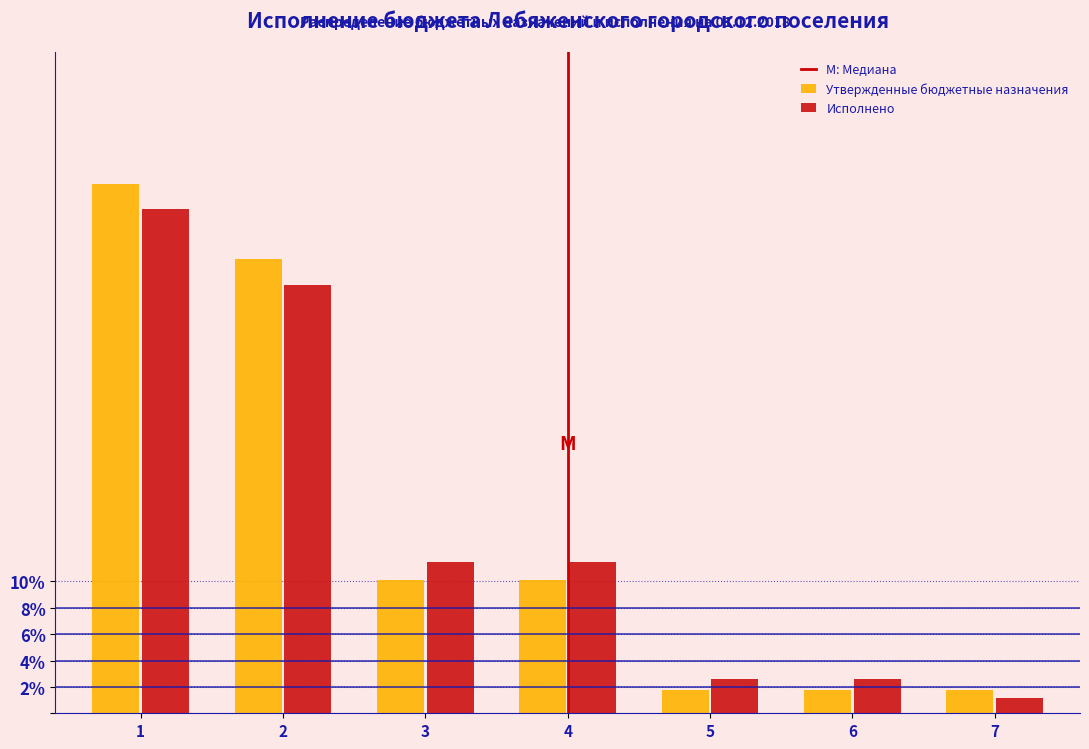

Reading right to left, transcribe all the data shown in this chart.

Утвержденные бюджетные назначения: 7=1.7	6=1.7	5=1.7	4=10.1	3=10.1	2=34.5	1=40.1
Исполнено: 7=1.1	6=2.6	5=2.6	4=11.5	3=11.5	2=32.5	1=38.2